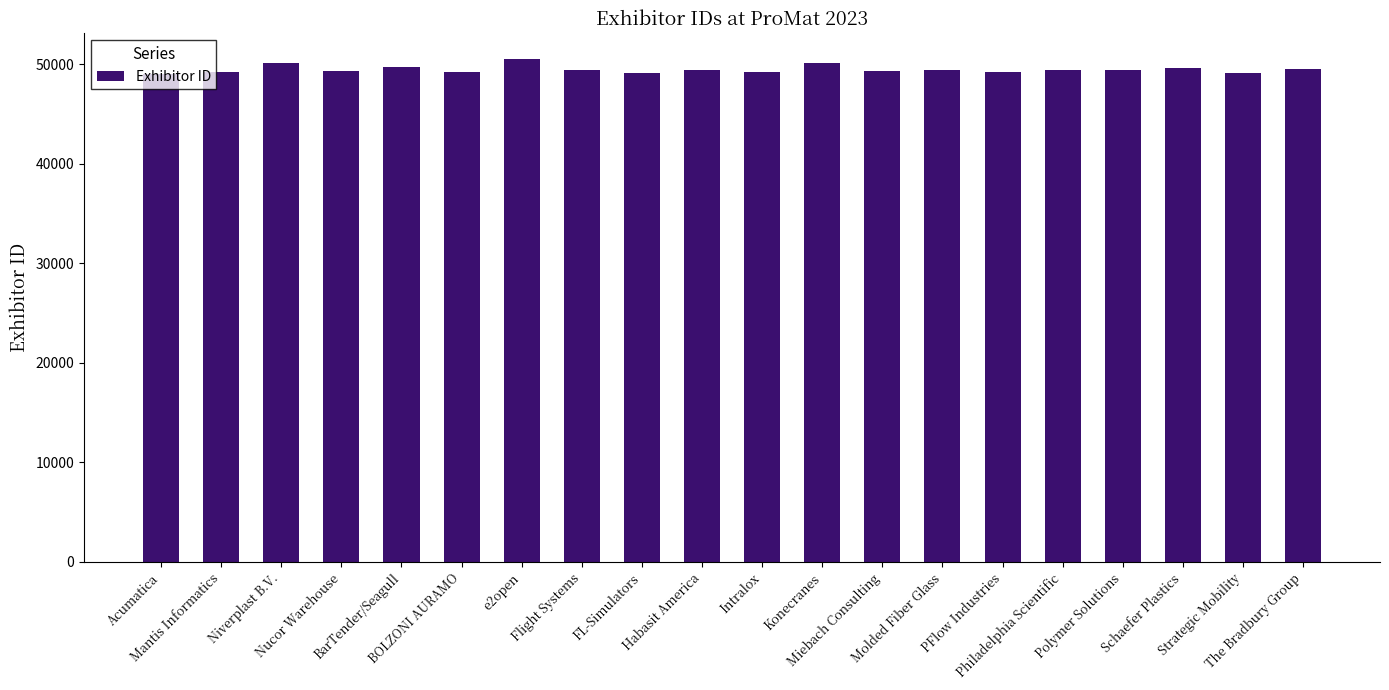

The value at Philadelphia Scientific is 49459. True or false?

True